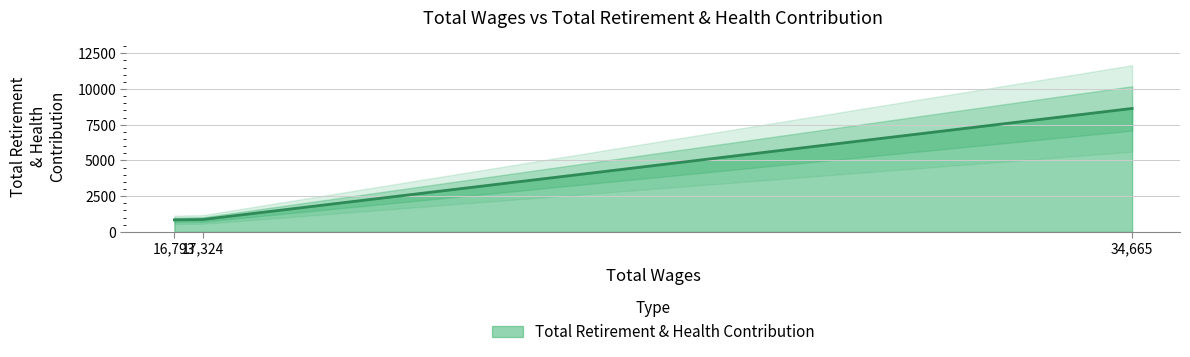

The chart shows a value of 589 at 17324.0. True or false?

False